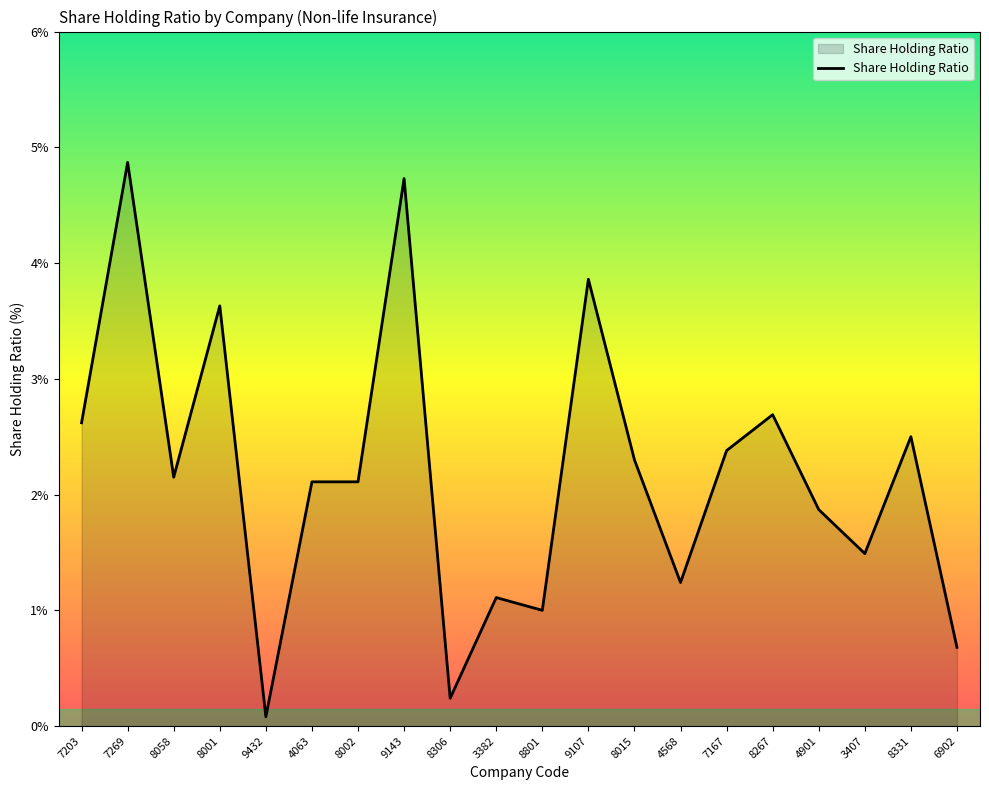

What position from the left is 6902?

20